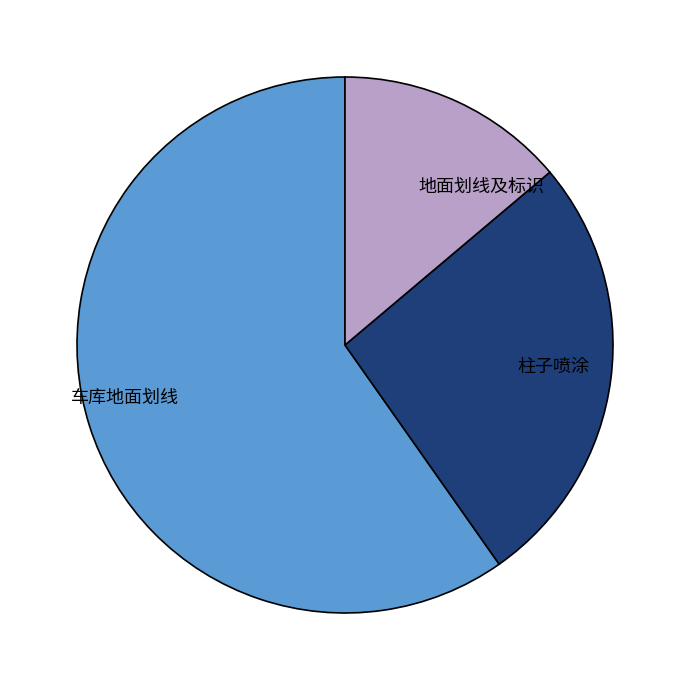

Which category accounts for the majority?

车库地面划线